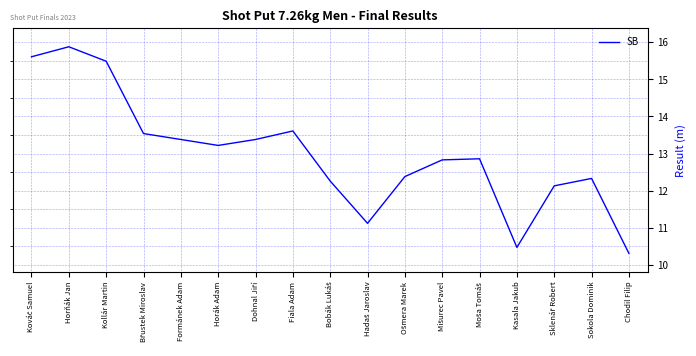

The chart shows a value of 10.3 at Chodil Filip. True or false?

True